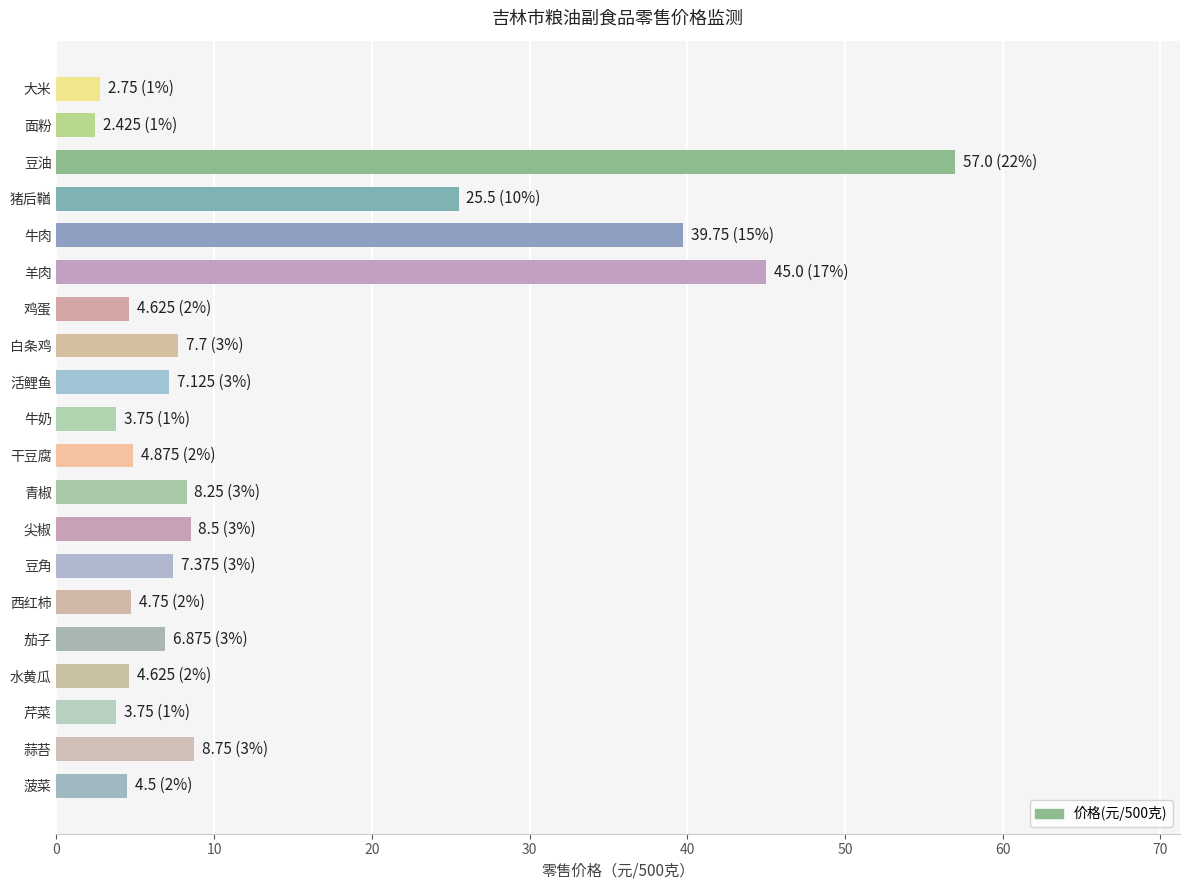

Which has a higher value, 菠菜 or 大米?

菠菜